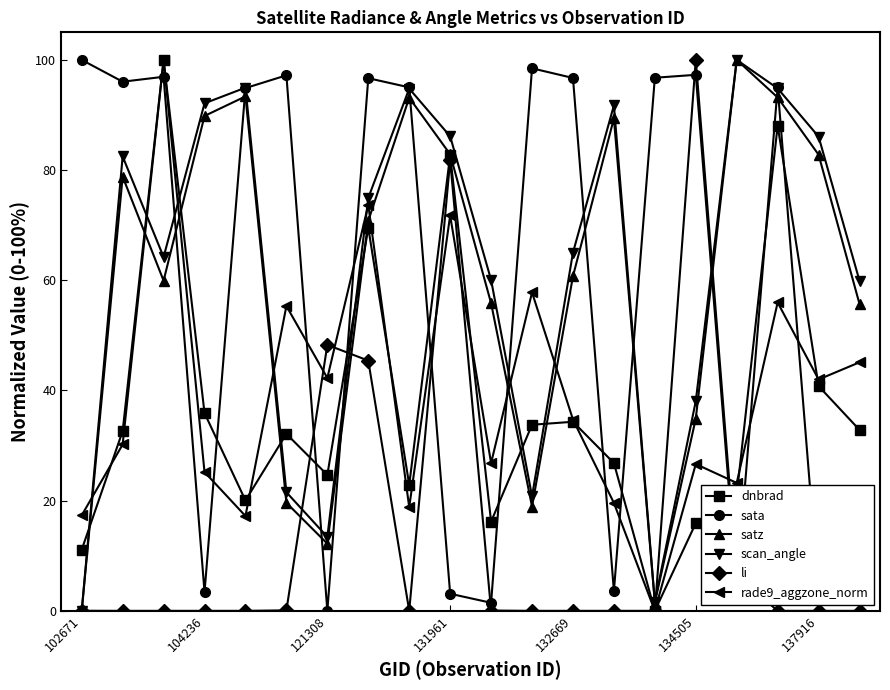

True or false: sata and li cross at least once.

True